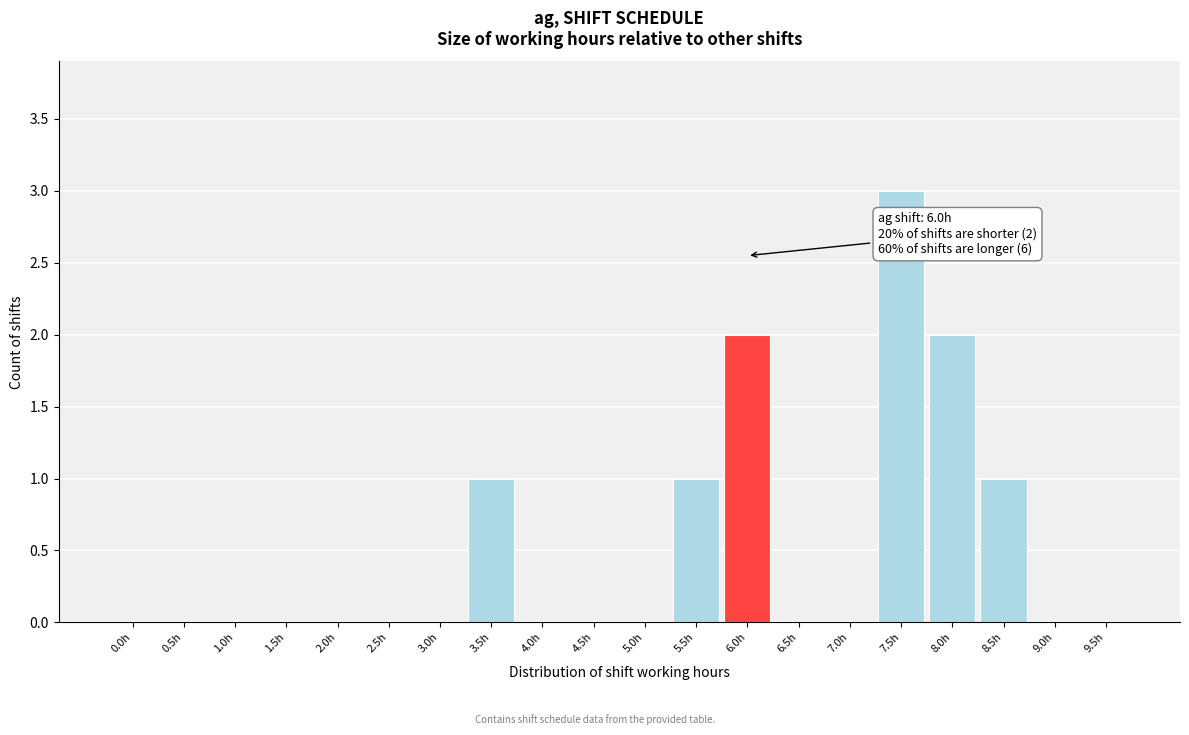

Reading right to left, transcribe all the data shown in this chart.

9.5h=0	9.0h=0	8.5h=1	8.0h=2	7.5h=3	7.0h=0	6.5h=0	6.0h=2	5.5h=1	5.0h=0	4.5h=0	4.0h=0	3.5h=1	3.0h=0	2.5h=0	2.0h=0	1.5h=0	1.0h=0	0.5h=0	0.0h=0